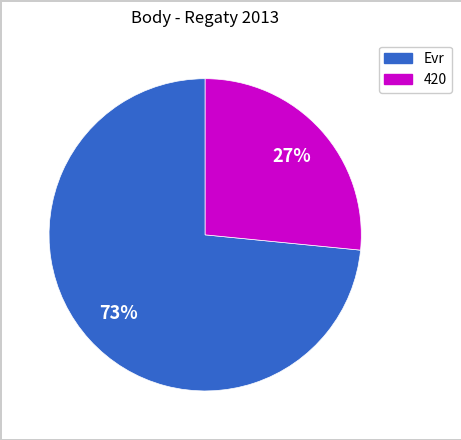

Is there a majority slice in this chart?

Yes